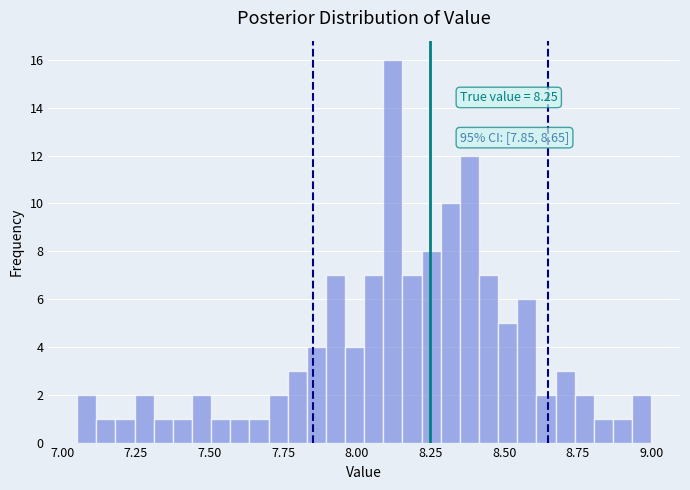

Around what value on the x-axis is the tallest bar? Give the approximate position of its centre, as read against the axis.

8.10